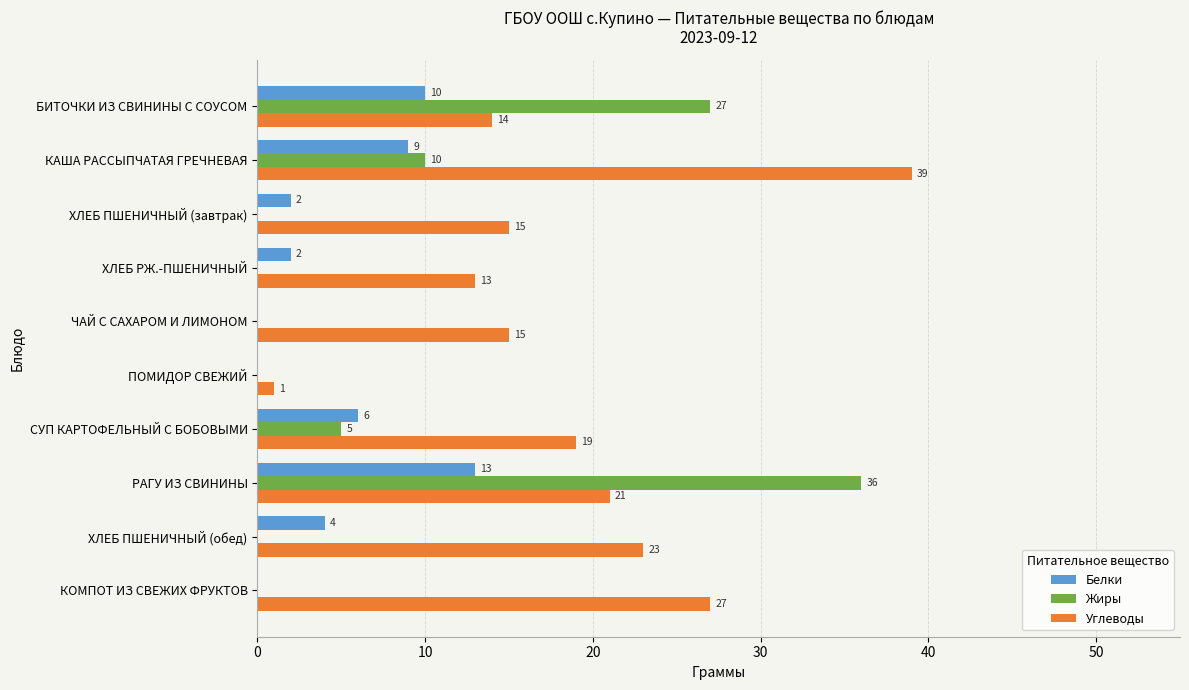

How many data points does each series have?

10